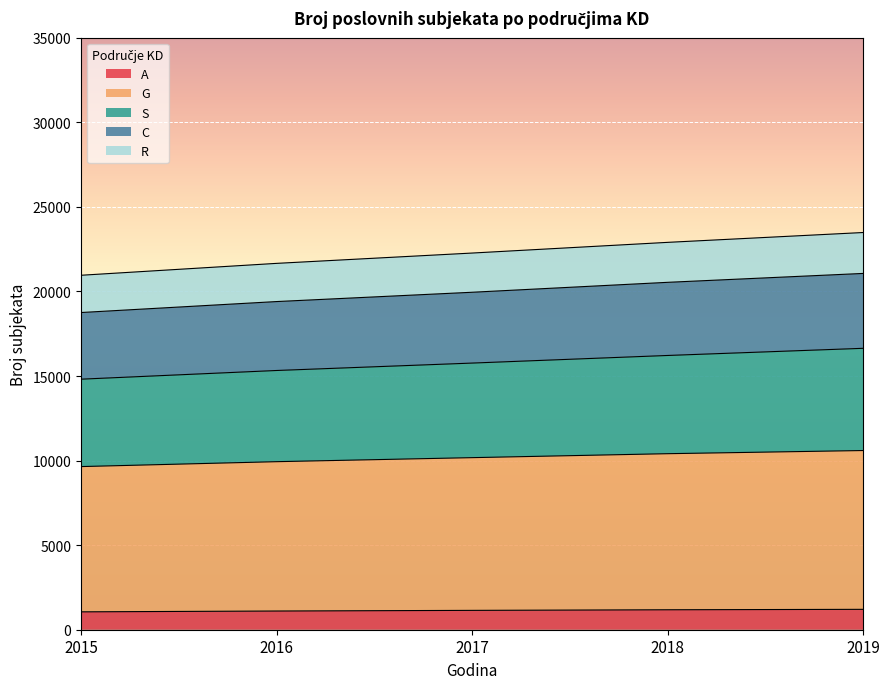

What are all the series names shown in the legend?

A, G, S, C, R